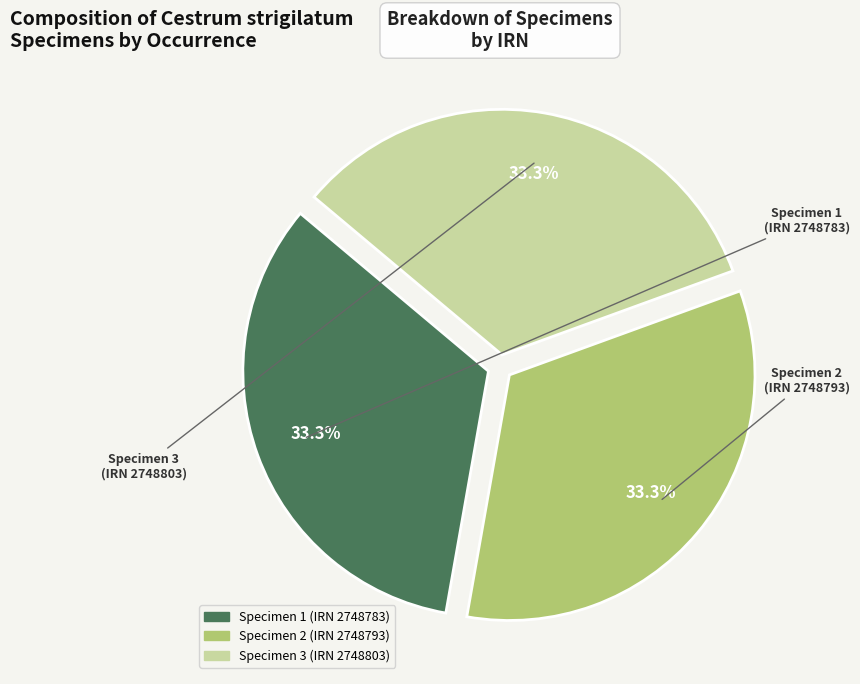

Does any single category account for the majority?

No